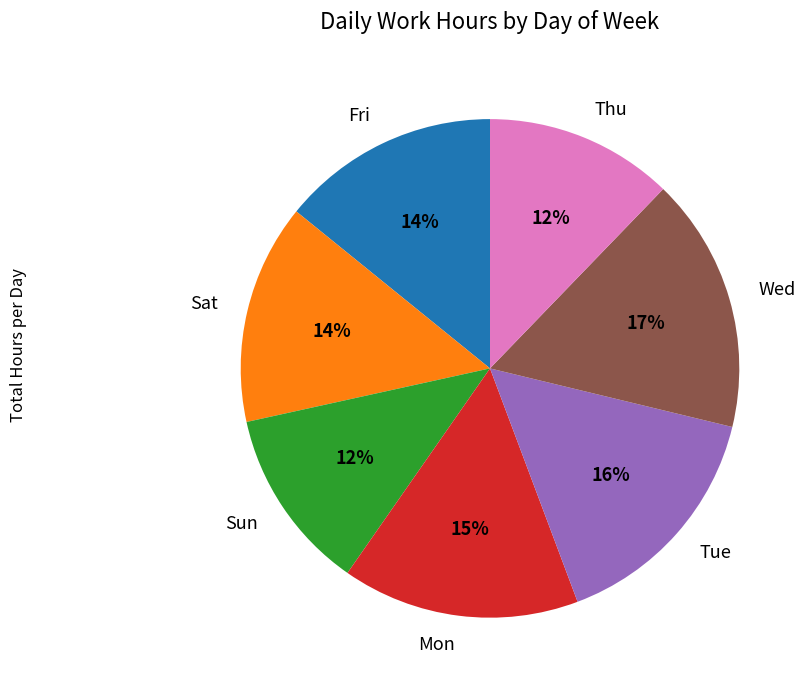

What percentage is the Mon slice, to the nearest percent?

15%